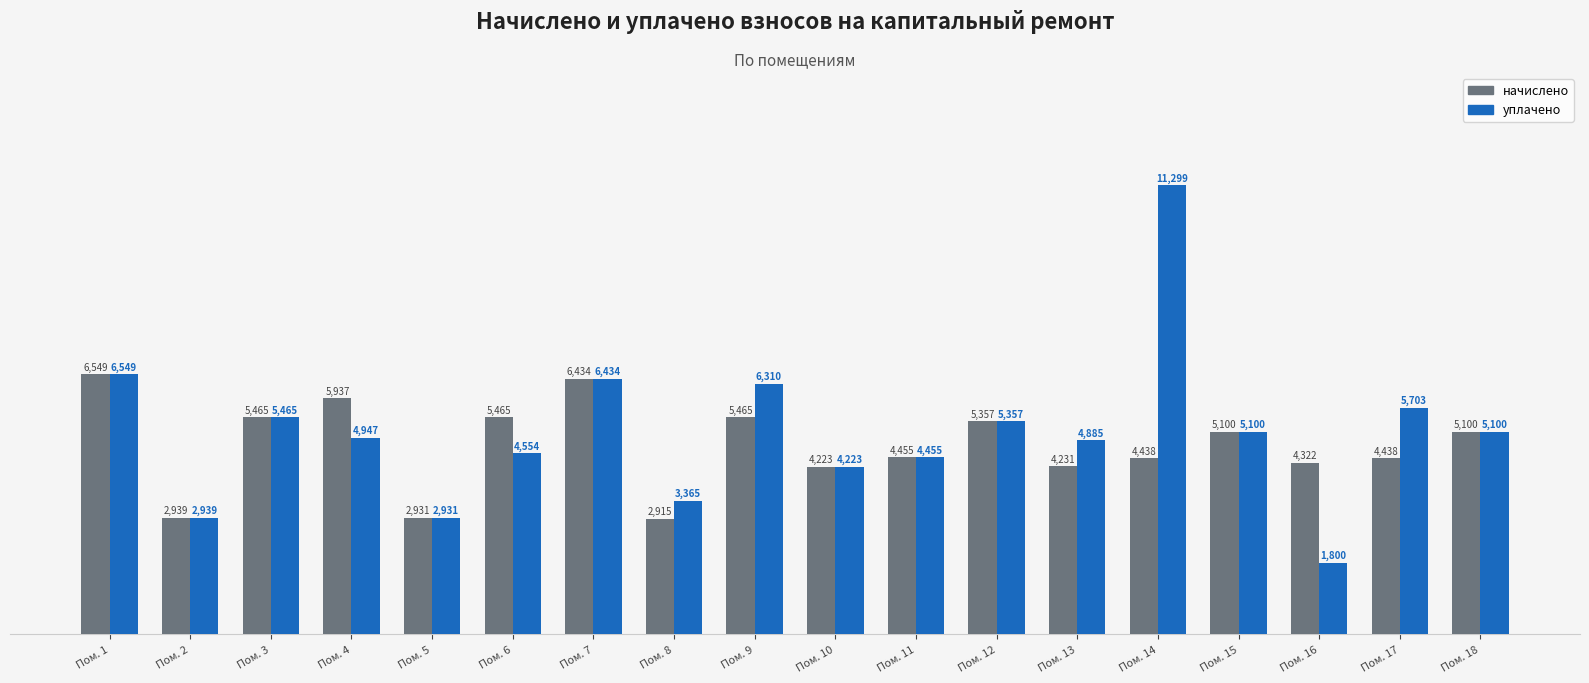

What is the average value of the начислено series?

4764.7